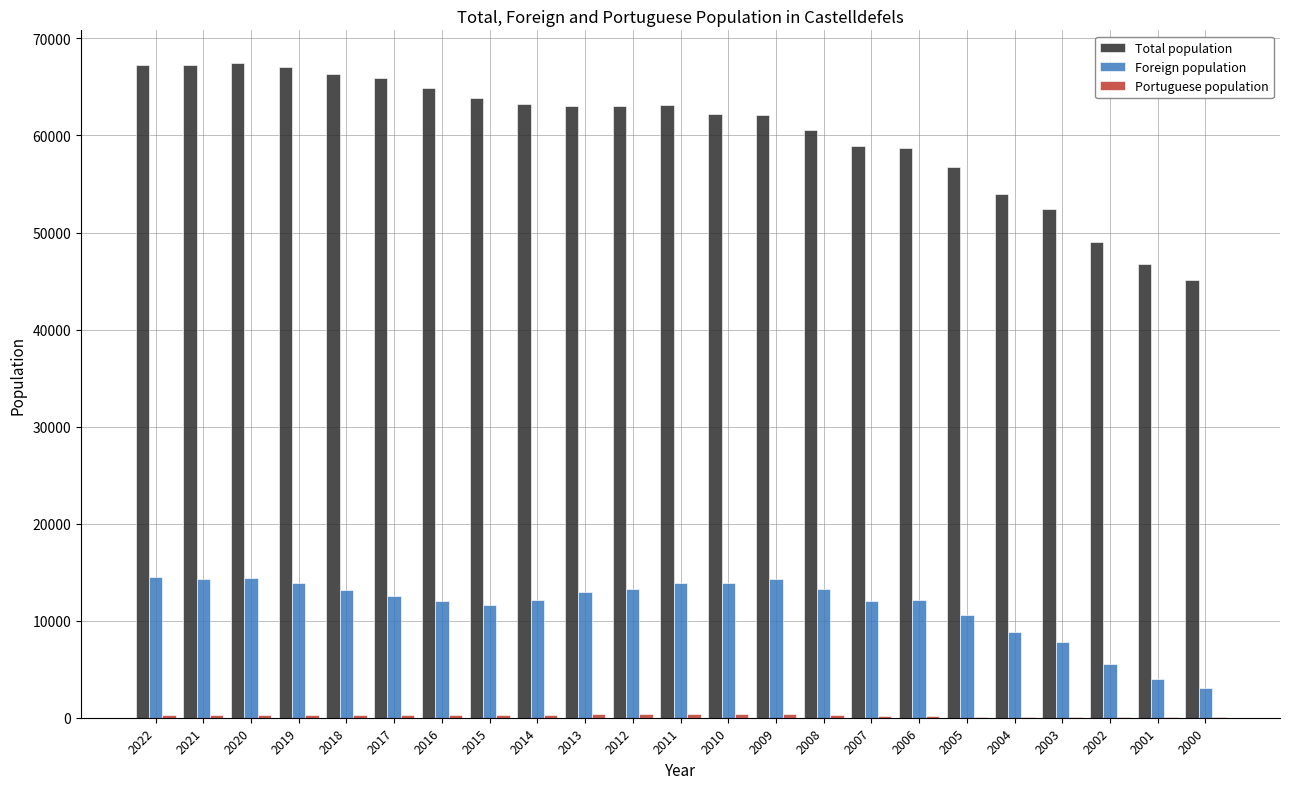

True or false: Total population has a value of 39718 at 2009.

False